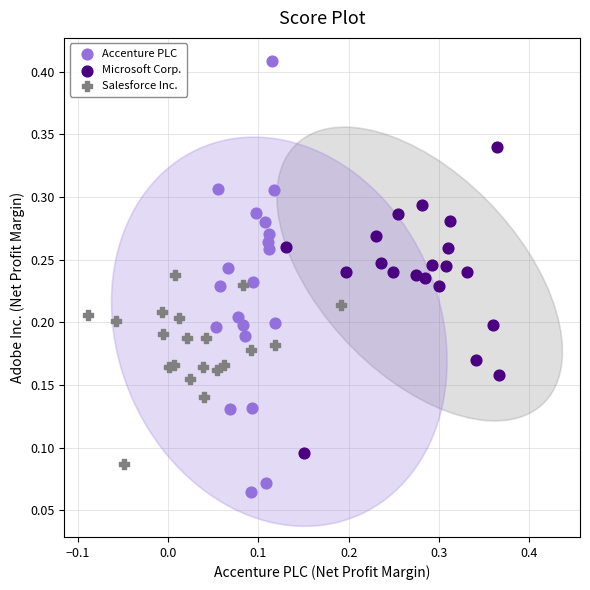

Which series contains the highest Y value?

Accenture PLC